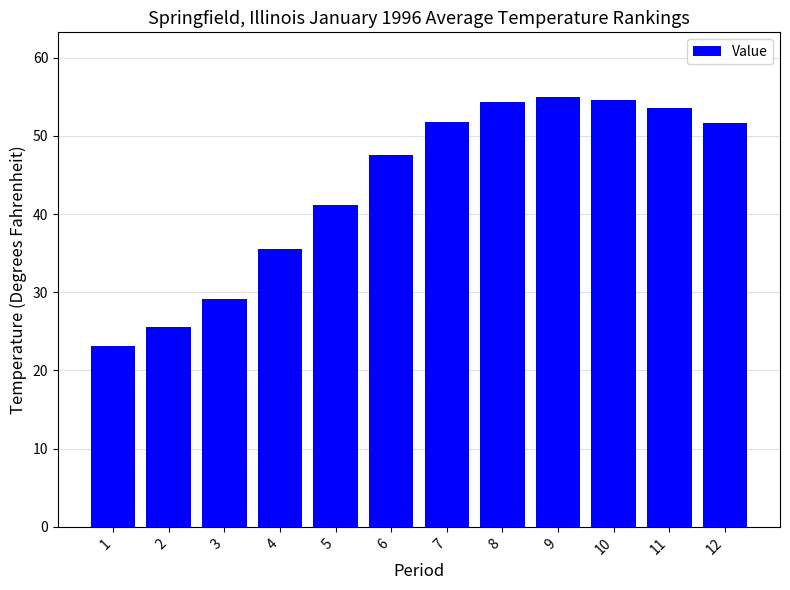

At which label is the value closest to 39?

5